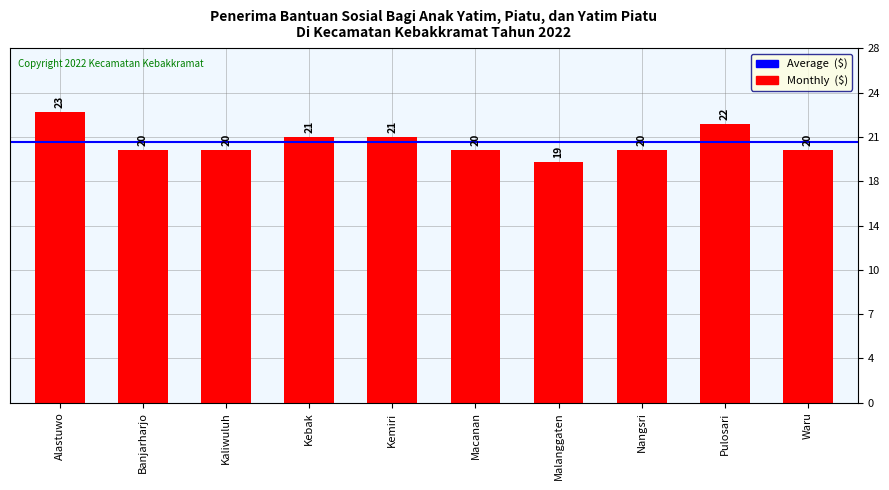

How many bars are there in total?

10